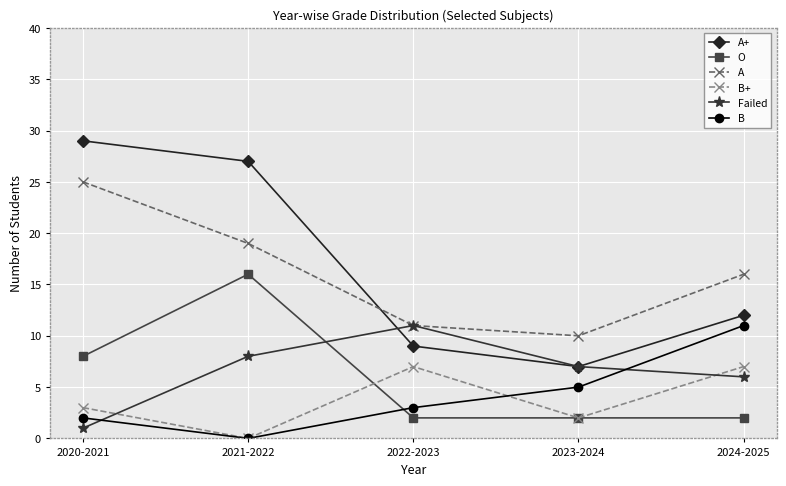

Where do O and Failed first cross each other?

2021-2022 and 2022-2023